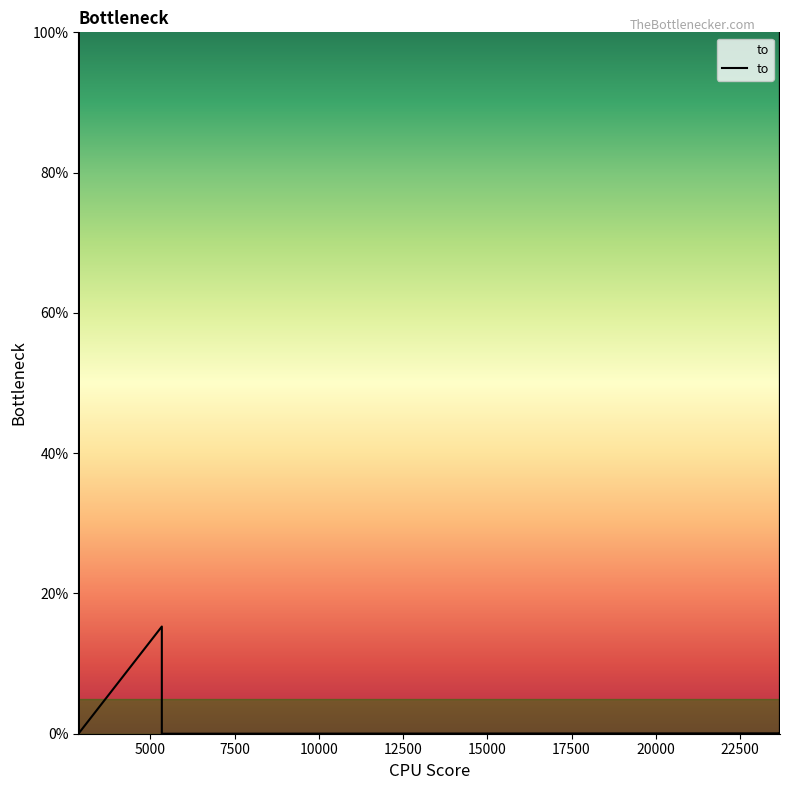

How many lines are shown in the chart?

1